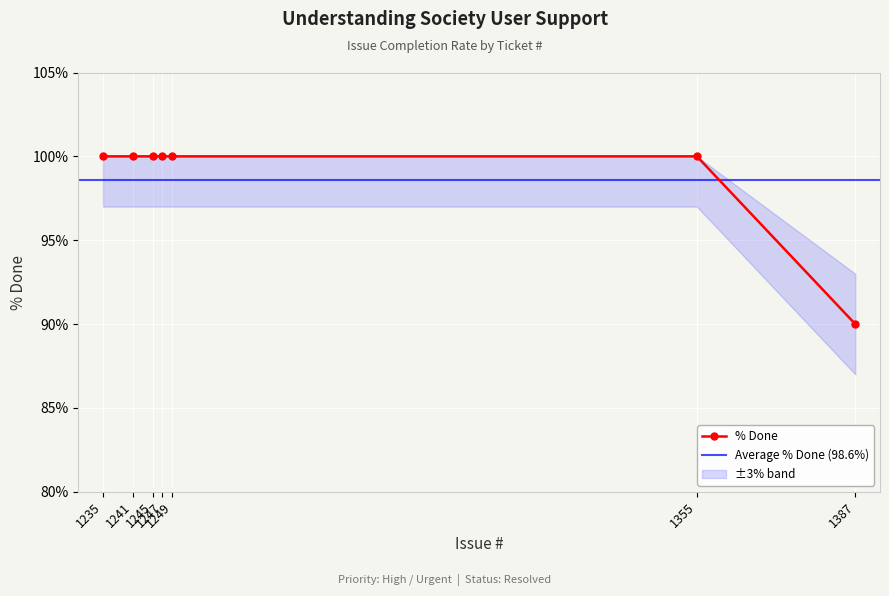

Approximately how many times larger is the value at 1387 compared to 1247?

0.9